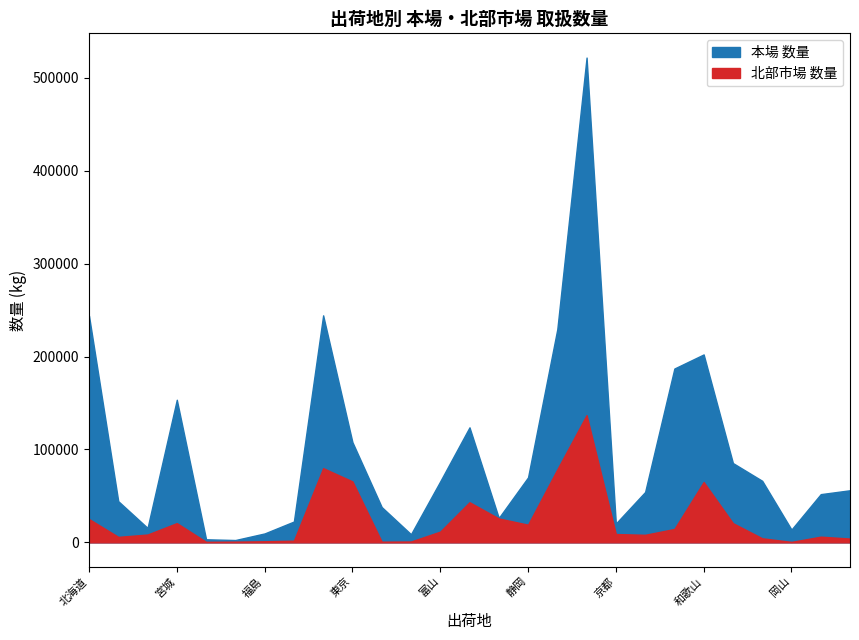

What is the highest value of the 本場 数量 series?

521923